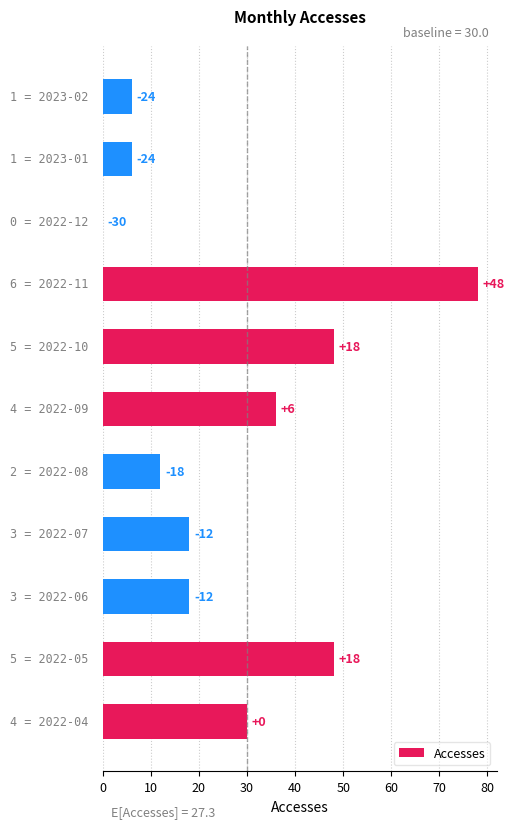

What is the average value?

27